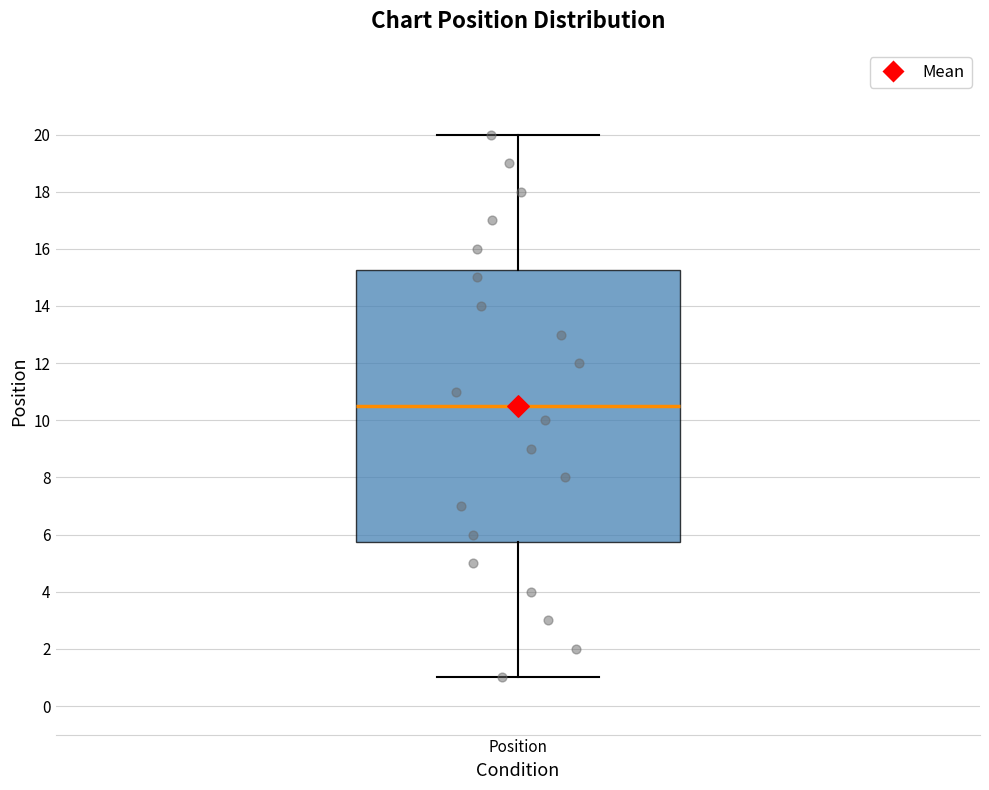

Transcribe this box plot: give where the median line is, the range the box spans, and where the two whiskers end, as read against the y-axis. The values are not printed on the chart, so give them approximately, as read against the axis.

median 10.6, box 5.8 to 15.2, whiskers 1.0 to 20.0